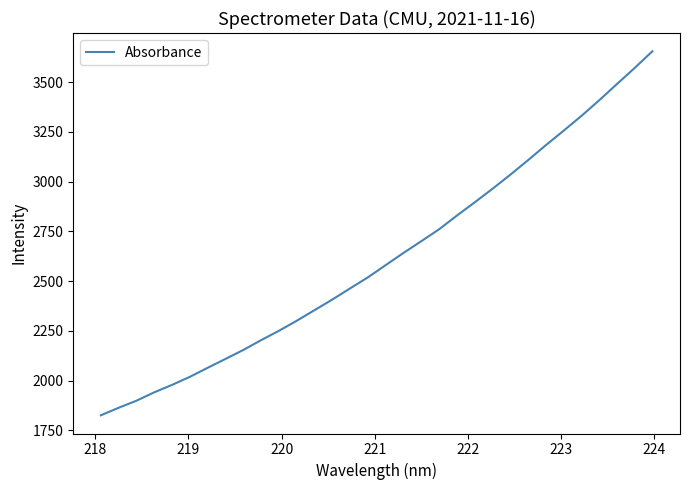

Does the chart have visible grid lines?

No